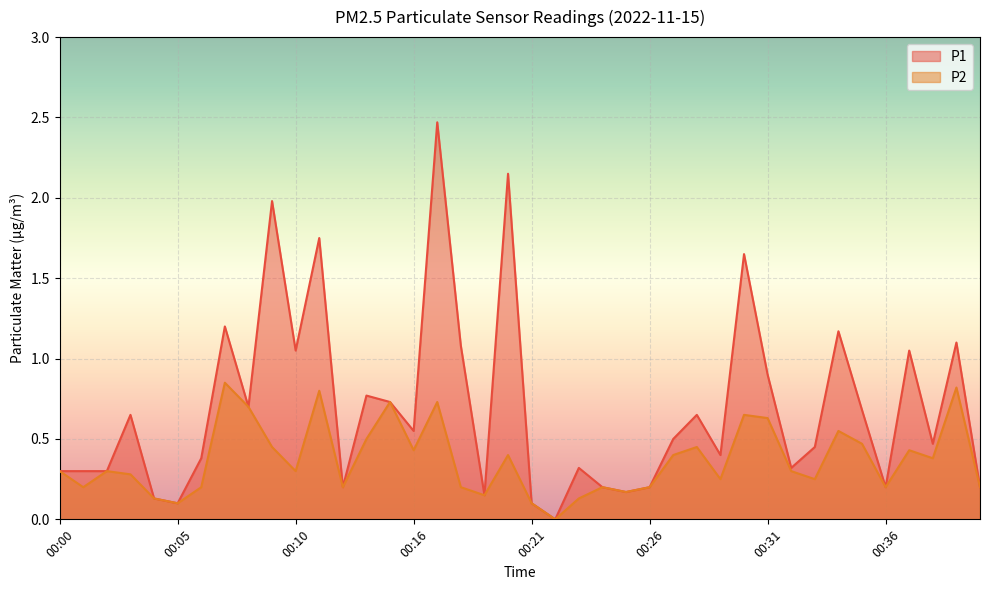

Which series changed the most between 00:05 and 00:09?

P1